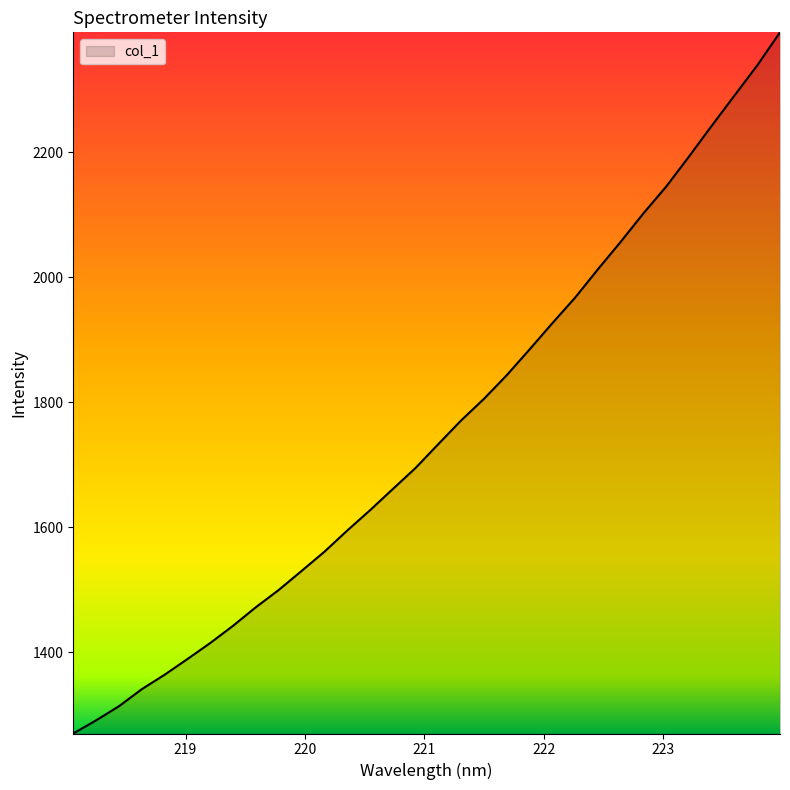

What is the difference between the maximum and minimum values?

1121.4